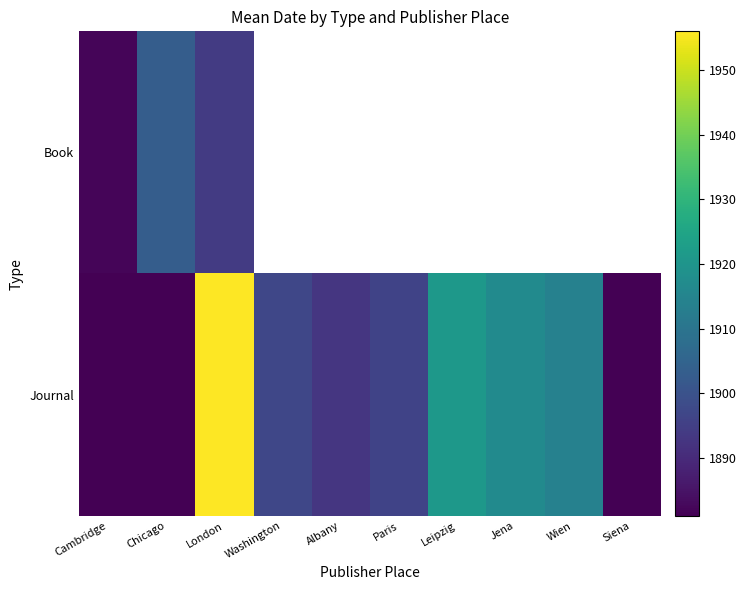

Which series has the widest spread of values?

Journal